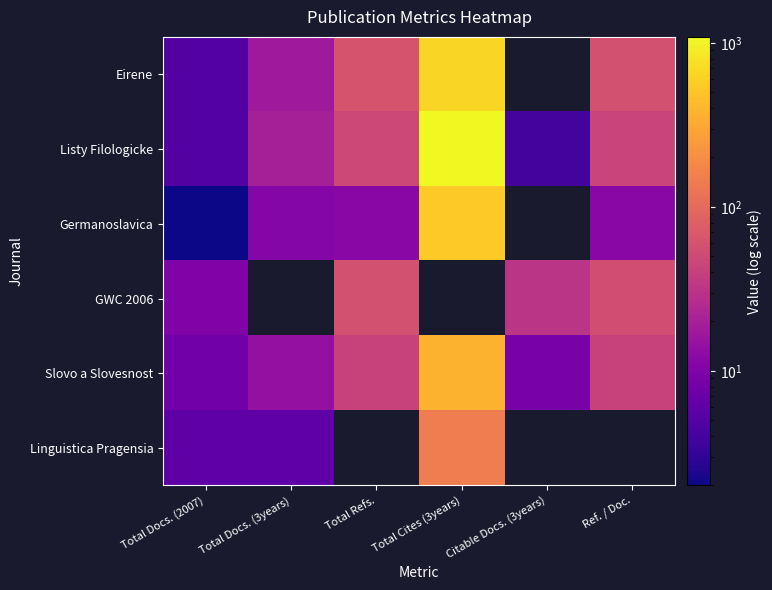

How many values in the Slovo a Slovesnost series exceed 43?

1